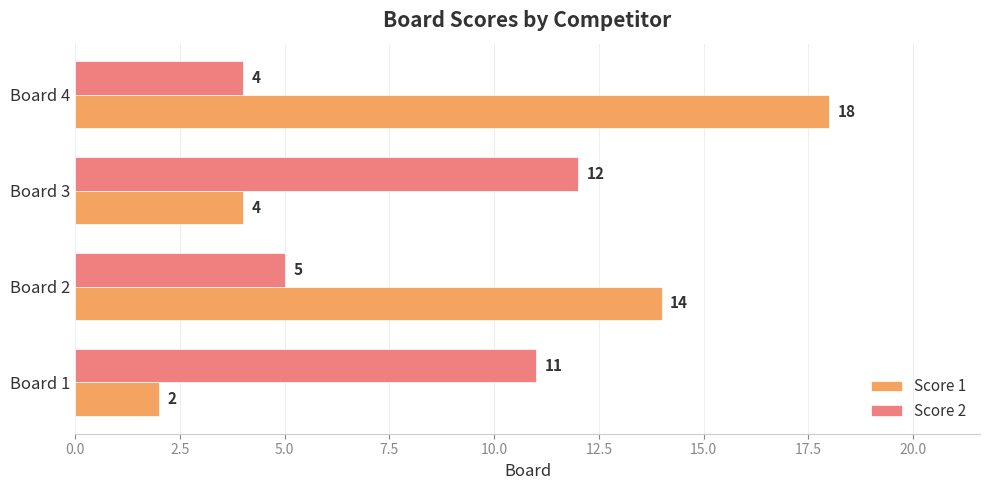

What is the sum of all Score 1 values?

38